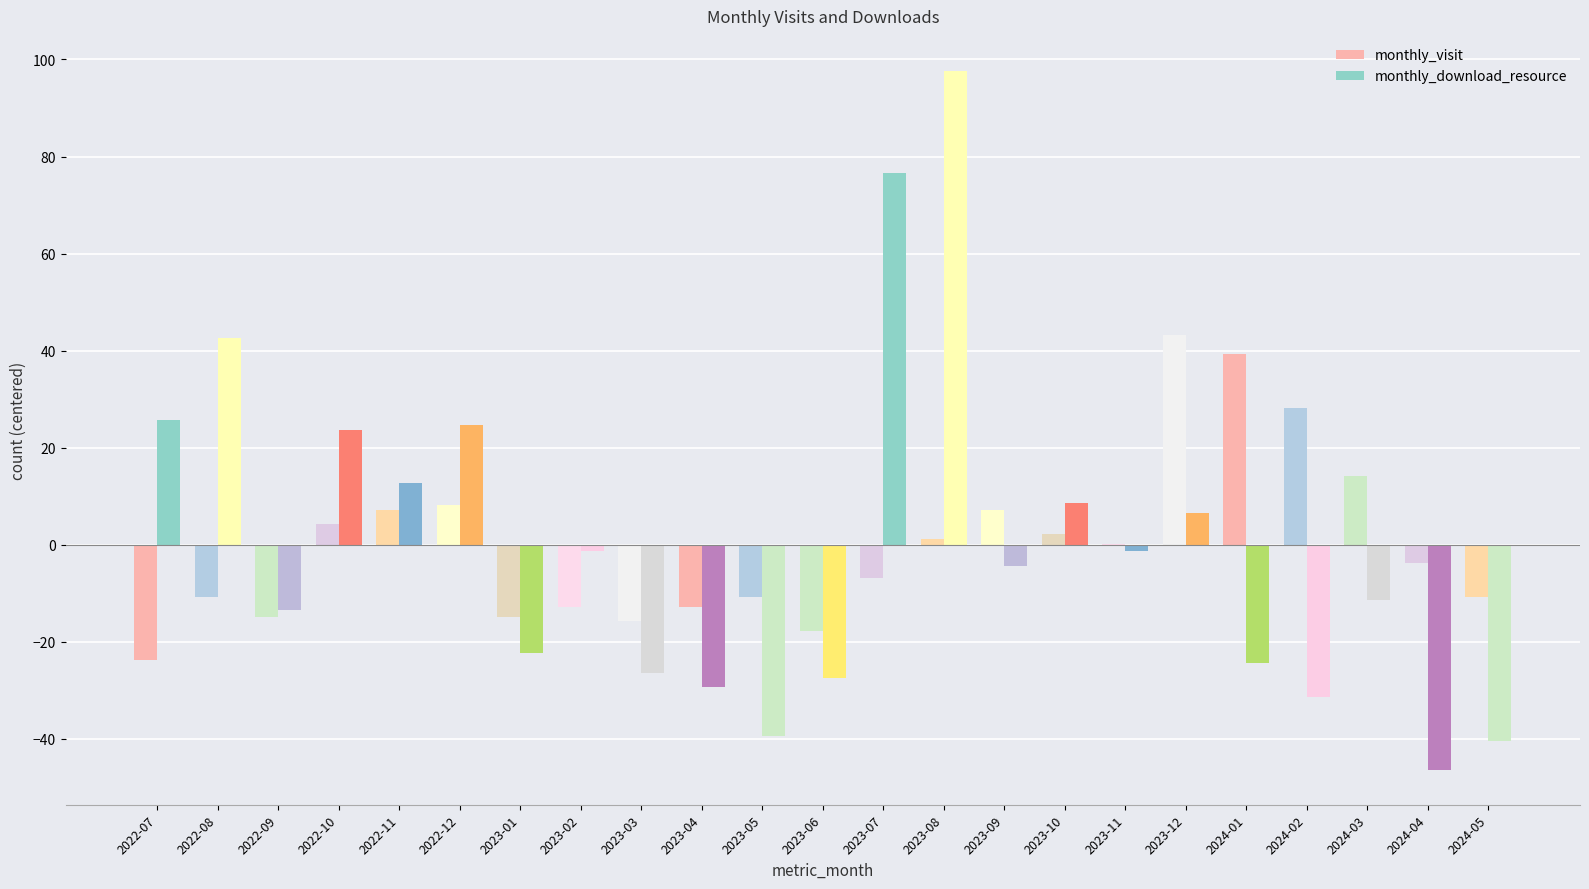

Rank the series by their maximum value, from lowest to highest.

monthly_visit, monthly_download_resource